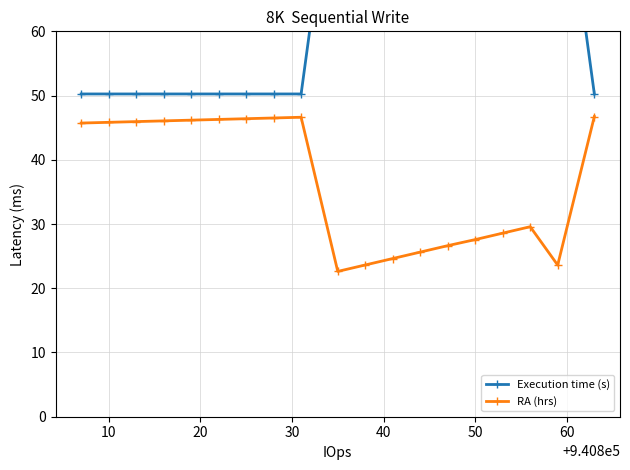

What is the highest value of the RA (hrs) series?

46.7